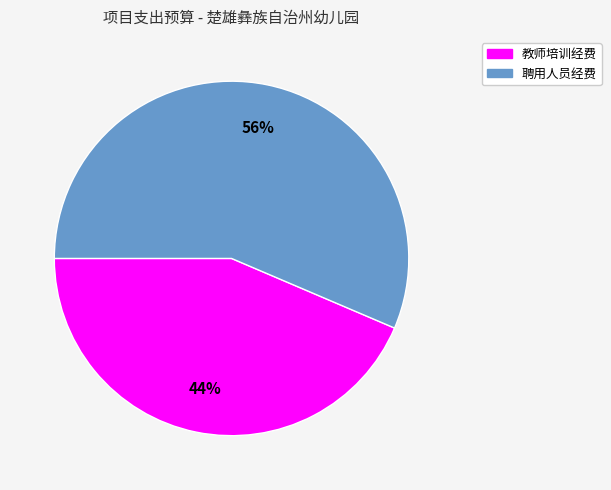

True or false: 聘用人员经费 accounts for 43% of the total.

False